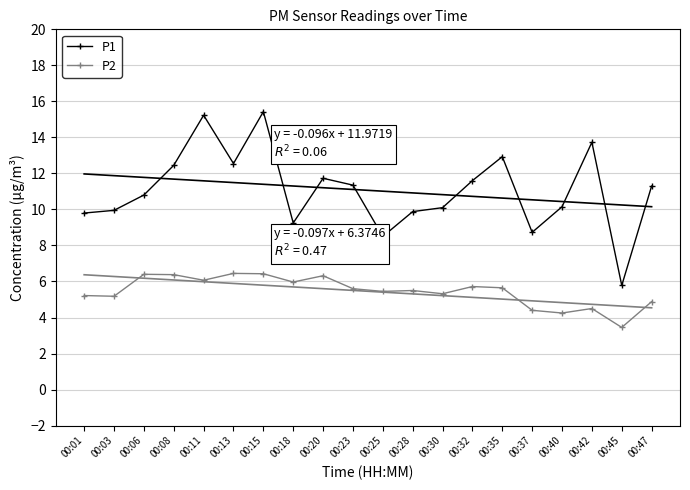

True or false: P1 and P2 cross at least once.

False